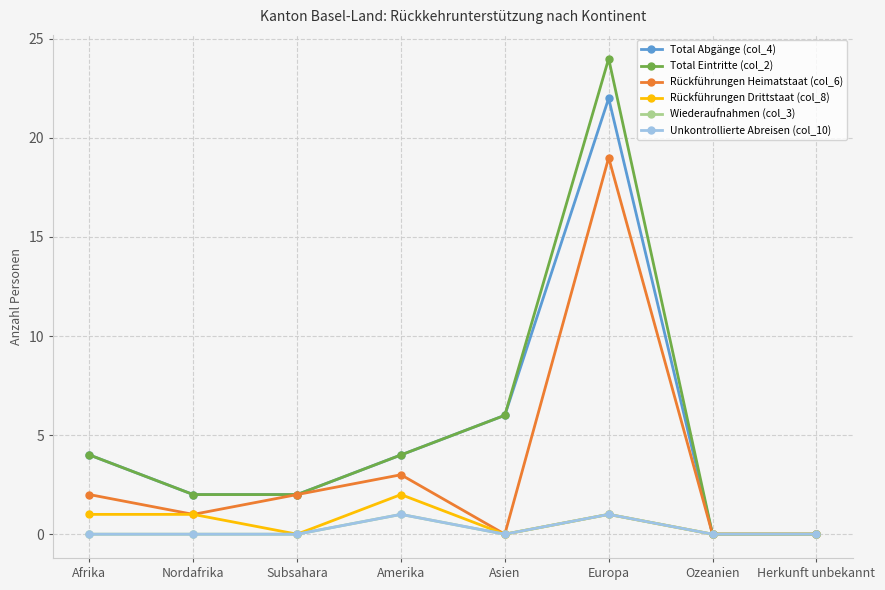

Reading right to left, what are all the values shown in this chart?

Total Abgänge (col_4): Herkunft unbekannt=0	Ozeanien=0	Europa=22	Asien=6	Amerika=4	Subsahara=2	Nordafrika=2	Afrika=4
Total Eintritte (col_2): Herkunft unbekannt=0	Ozeanien=0	Europa=24	Asien=6	Amerika=4	Subsahara=2	Nordafrika=2	Afrika=4
Rückführungen Heimatstaat (col_6): Herkunft unbekannt=0	Ozeanien=0	Europa=19	Asien=0	Amerika=3	Subsahara=2	Nordafrika=1	Afrika=2
Rückführungen Drittstaat (col_8): Herkunft unbekannt=0	Ozeanien=0	Europa=1	Asien=0	Amerika=2	Subsahara=0	Nordafrika=1	Afrika=1
Wiederaufnahmen (col_3): Herkunft unbekannt=0	Ozeanien=0	Europa=1	Asien=0	Amerika=1	Subsahara=0	Nordafrika=0	Afrika=0
Unkontrollierte Abreisen (col_10): Herkunft unbekannt=0	Ozeanien=0	Europa=1	Asien=0	Amerika=1	Subsahara=0	Nordafrika=0	Afrika=0